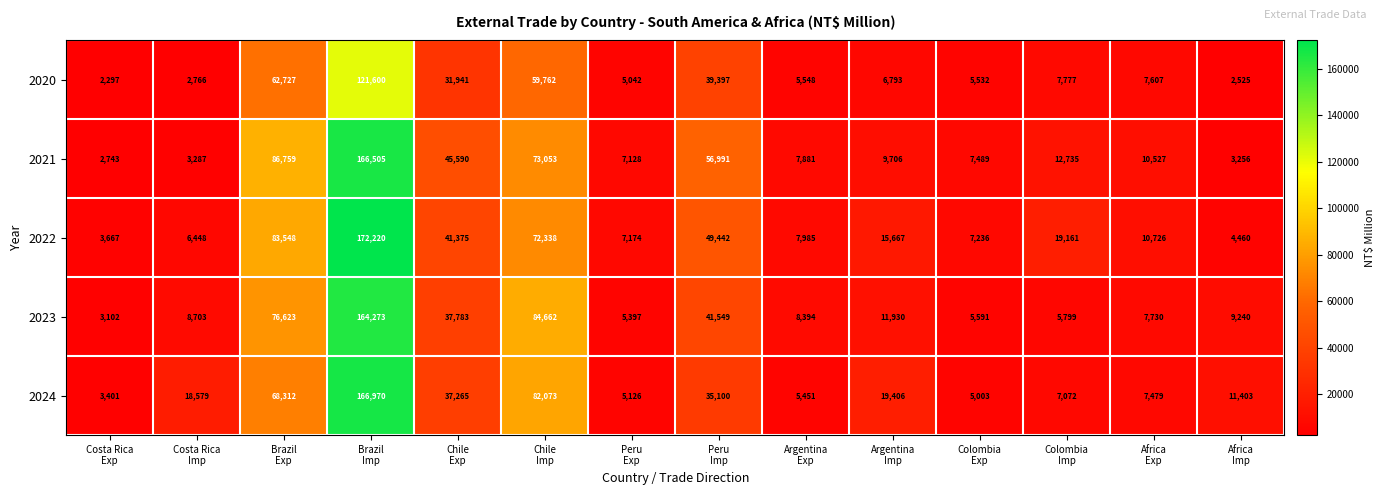

What is the minimum value for 2021?

2743